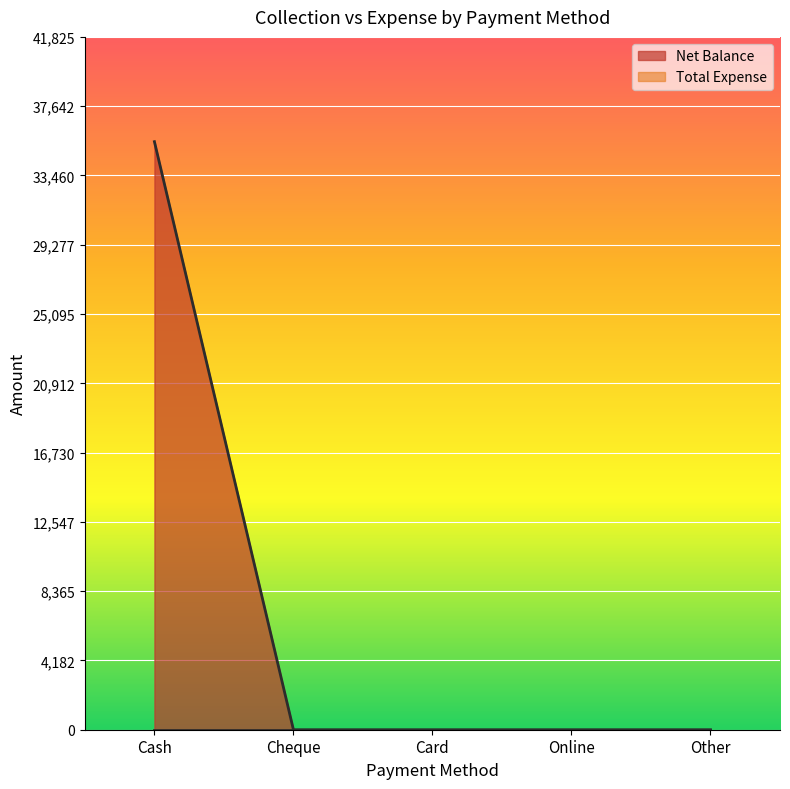

The chart shows a value of 0 at Online. True or false?

True